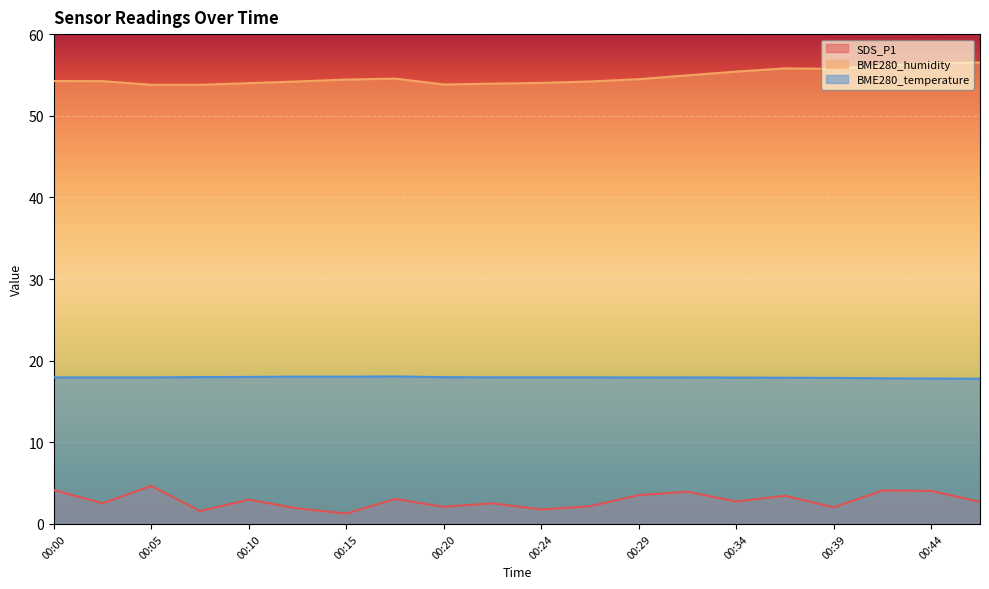

Which label corresponds to the largest value in the chart?

00:46